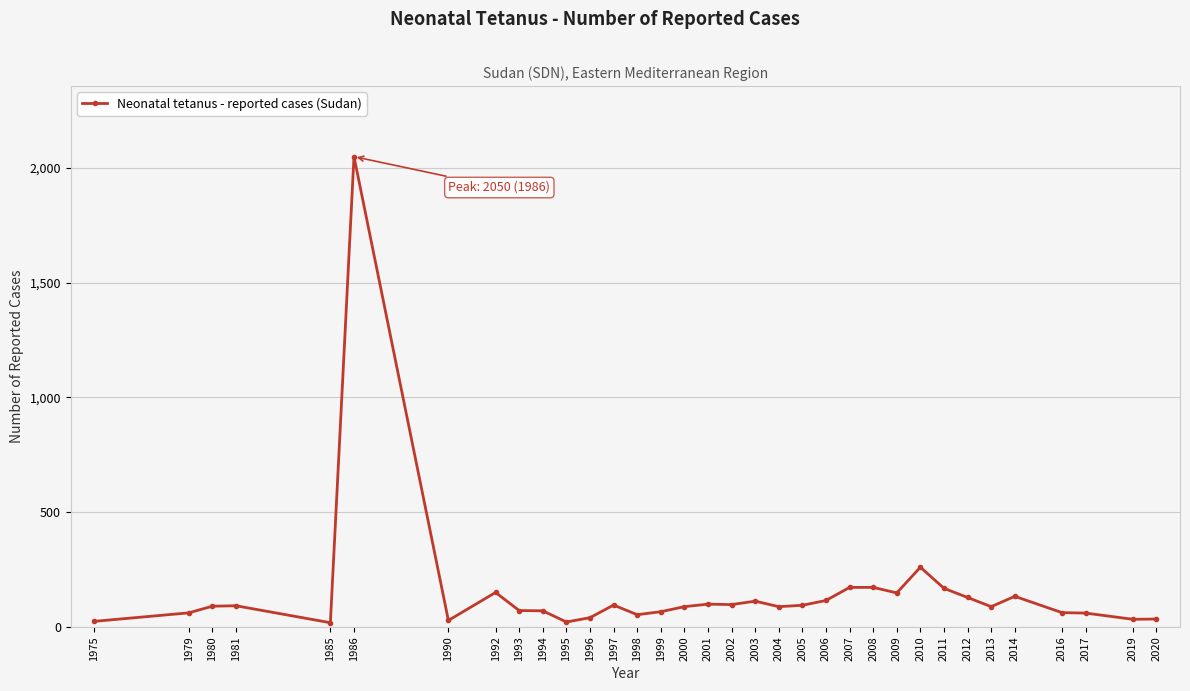

How many data points are less than 90?

17